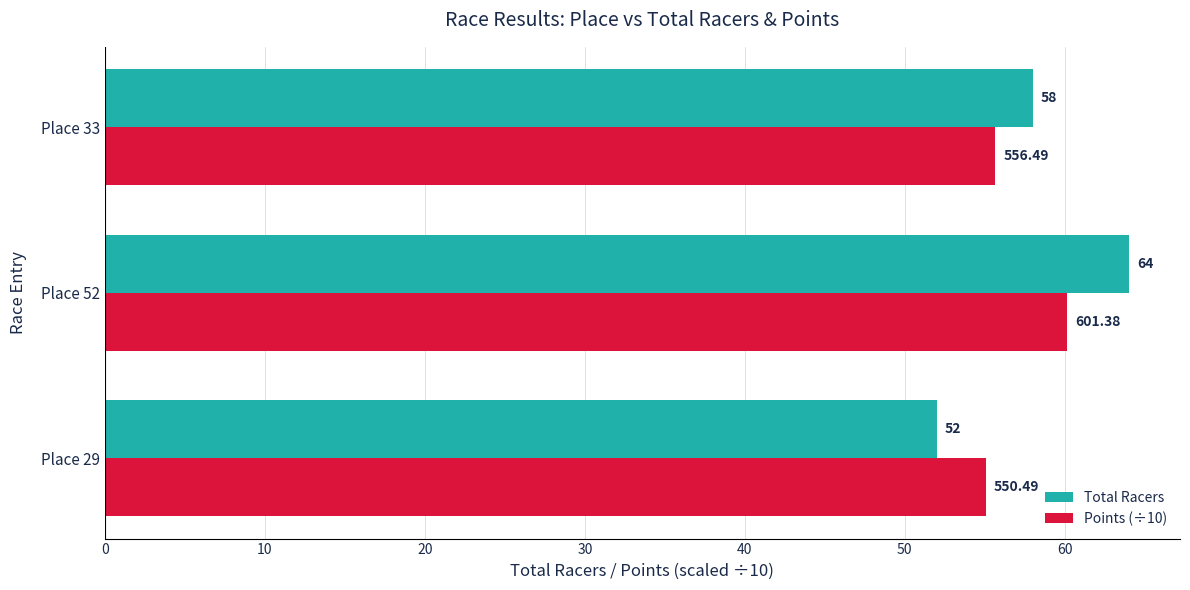

At Place 29, list the series in order from smallest to largest.

Total Racers, Points (÷10)